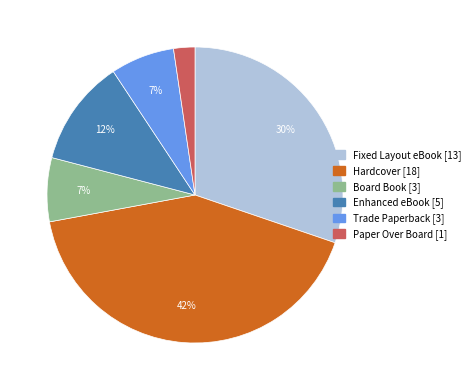

Is the sum of Paper Over Board and Trade Paperback greater than half?

No